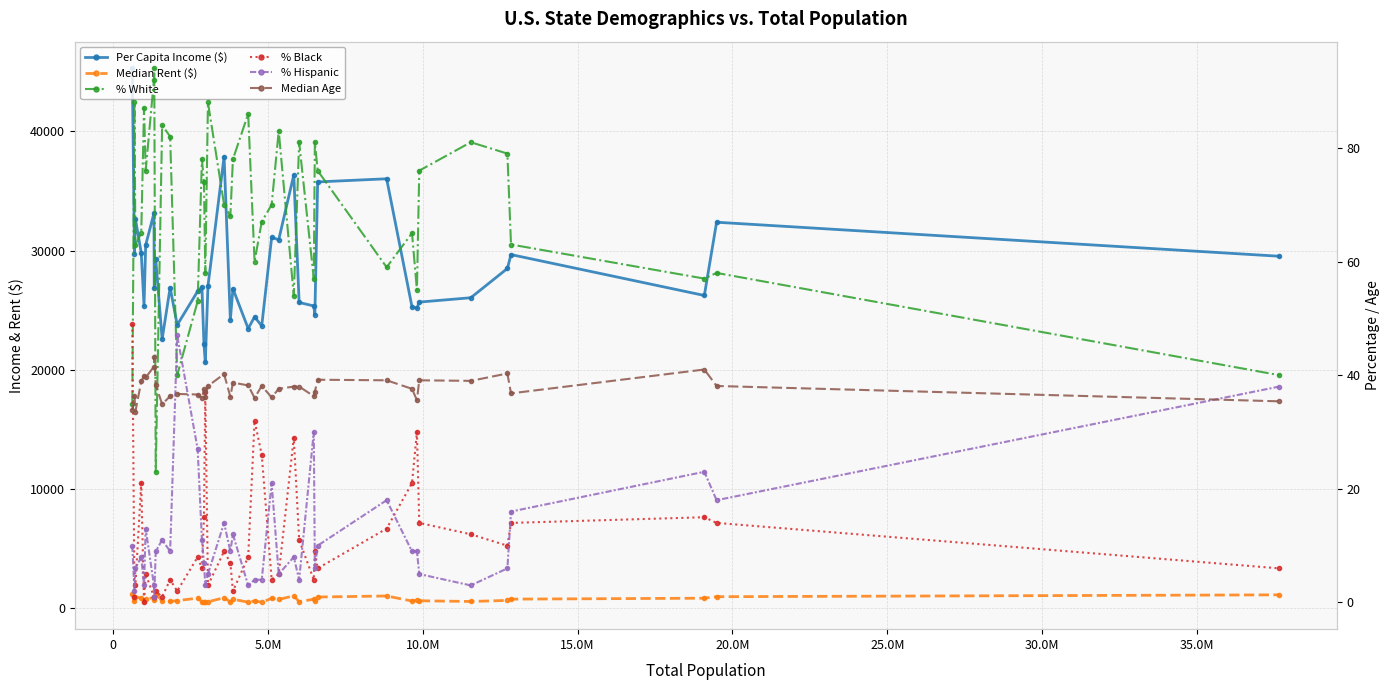

True or false: % Hispanic has a value of 8.9 at 5.0M.

False